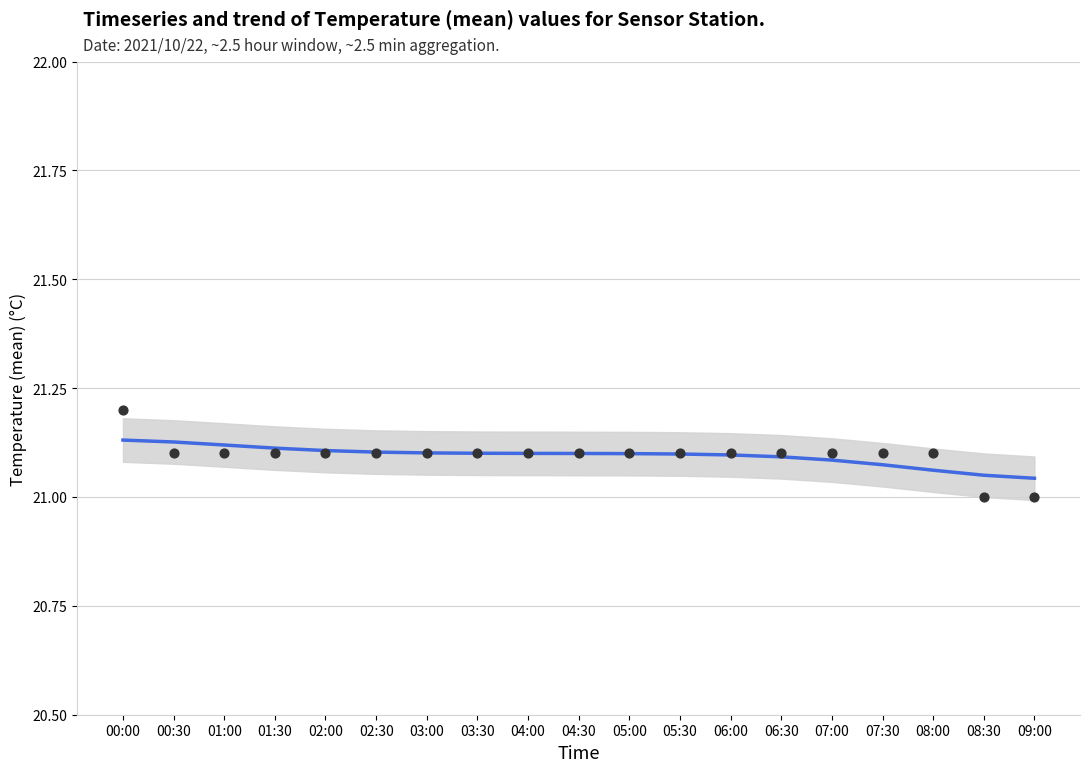

Which series has the largest total across all categories?

Temp